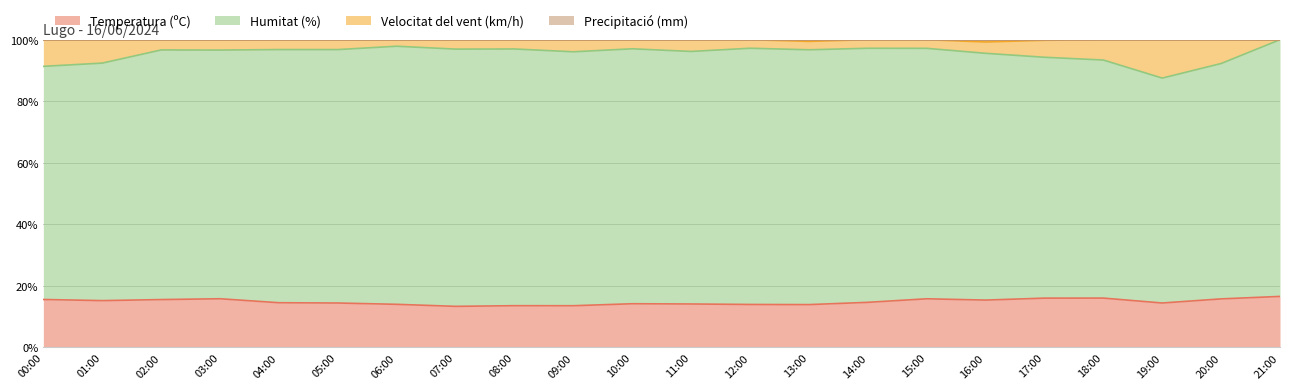

What is the highest value of the Temperatura (ºC) series?

16.6